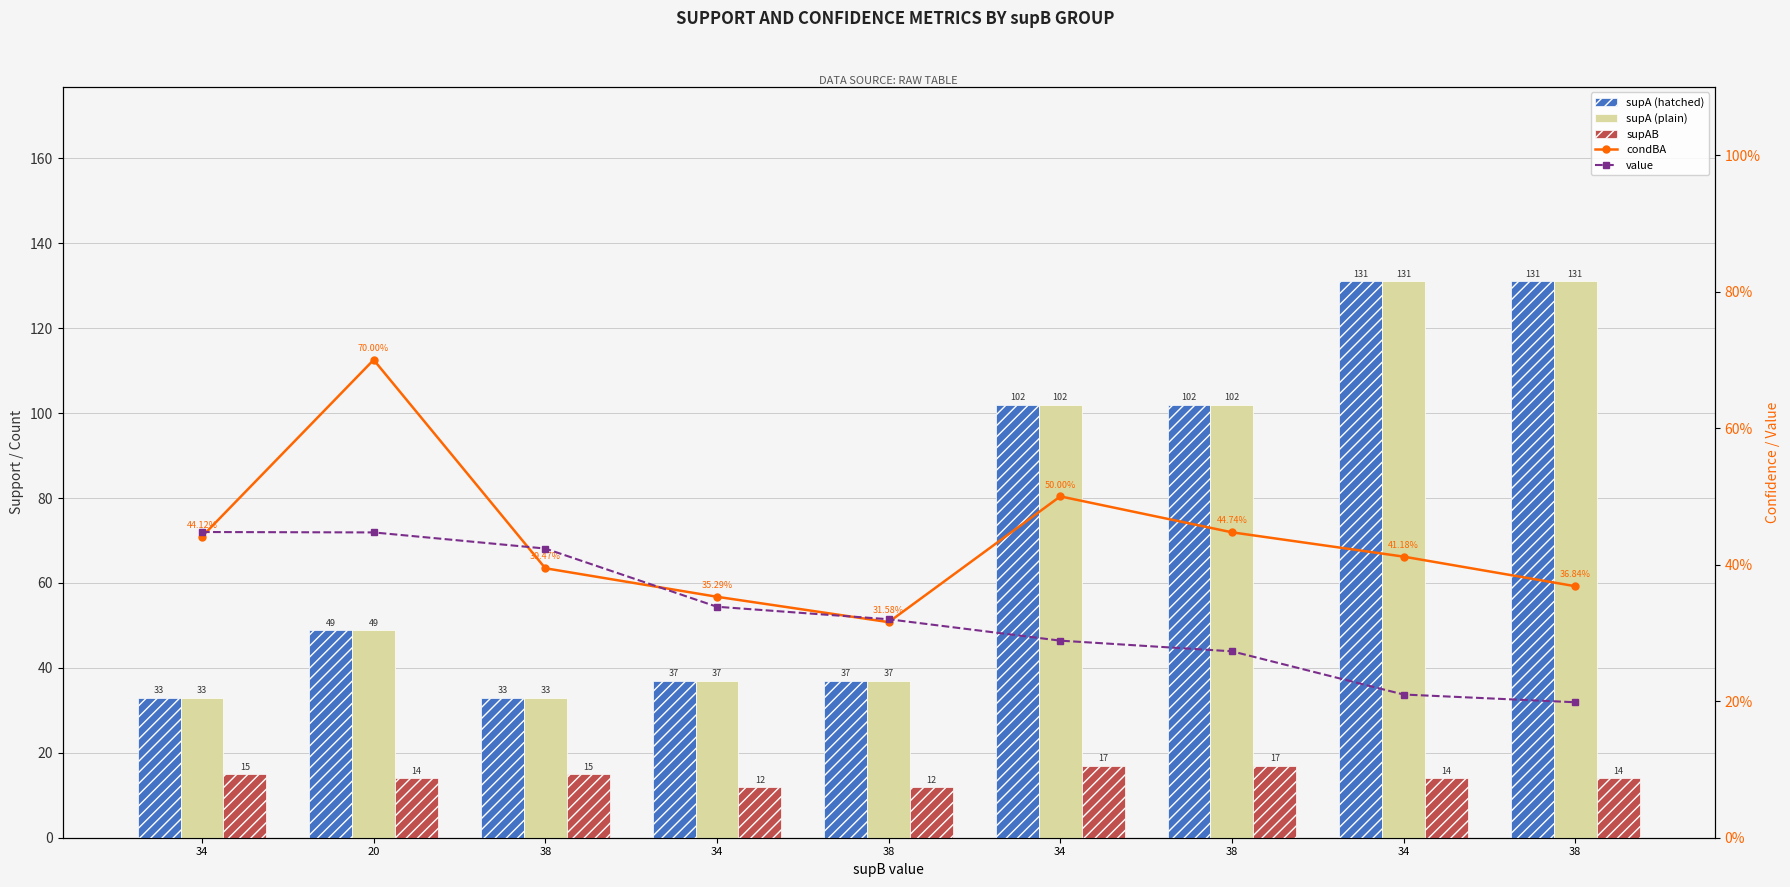

Reading left to right, extract all data points from this chart.

supA: 34=33.0	20=49.0	38=33.0	34=37.0	38=37.0	34=102.0	38=102.0	34=131.0	38=131.0
supA (dup ref style): 34=33.0	20=49.0	38=33.0	34=37.0	38=37.0	34=102.0	38=102.0	34=131.0	38=131.0
supAB: 34=15.0	20=14.0	38=15.0	34=12.0	38=12.0	34=17.0	38=17.0	34=14.0	38=14.0
condBA: 34=0.4	20=0.7	38=0.4	34=0.4	38=0.3	34=0.5	38=0.4	34=0.4	38=0.4
value: 34=0.4	20=0.4	38=0.4	34=0.3	38=0.3	34=0.3	38=0.3	34=0.2	38=0.2